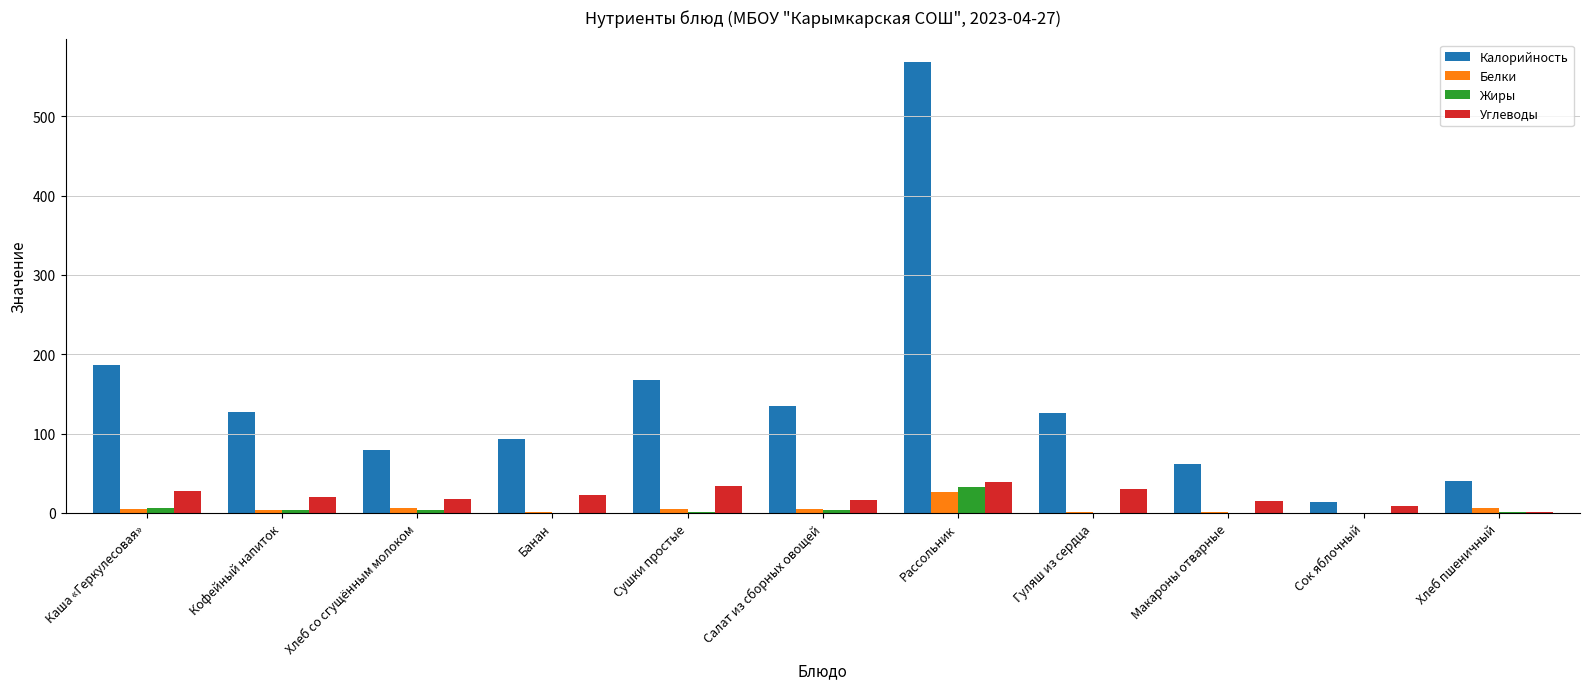

What is the sum of all Калорийность values?

1599.4